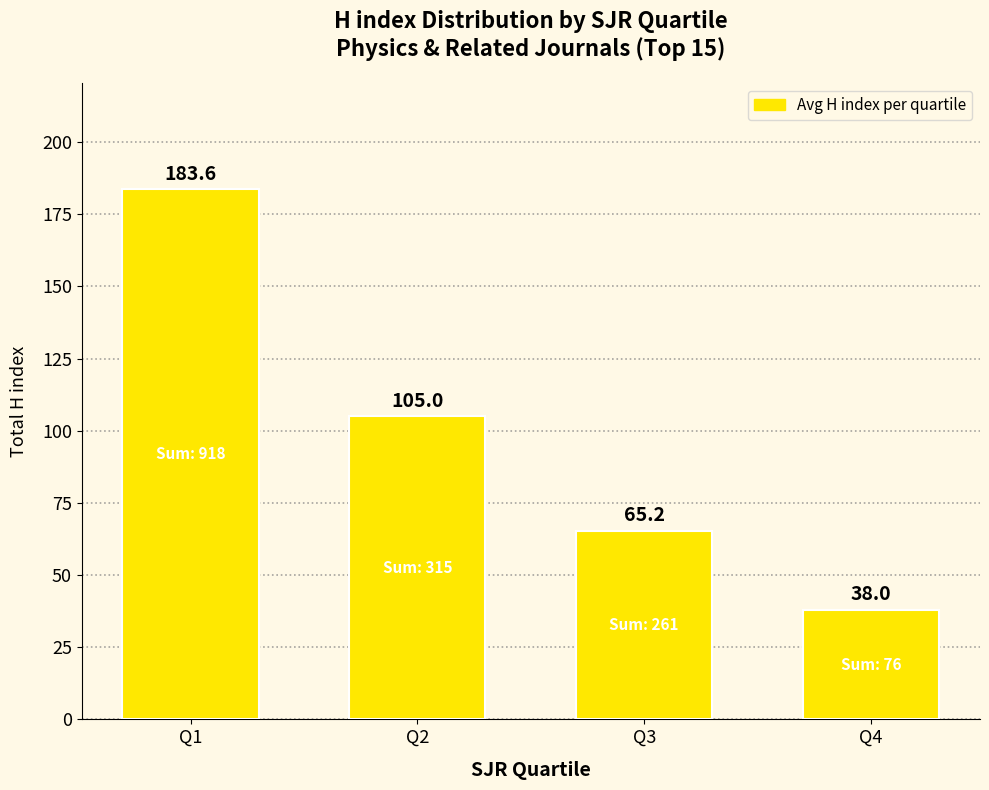

What is the difference between the values at Q2 and Q1?

78.6